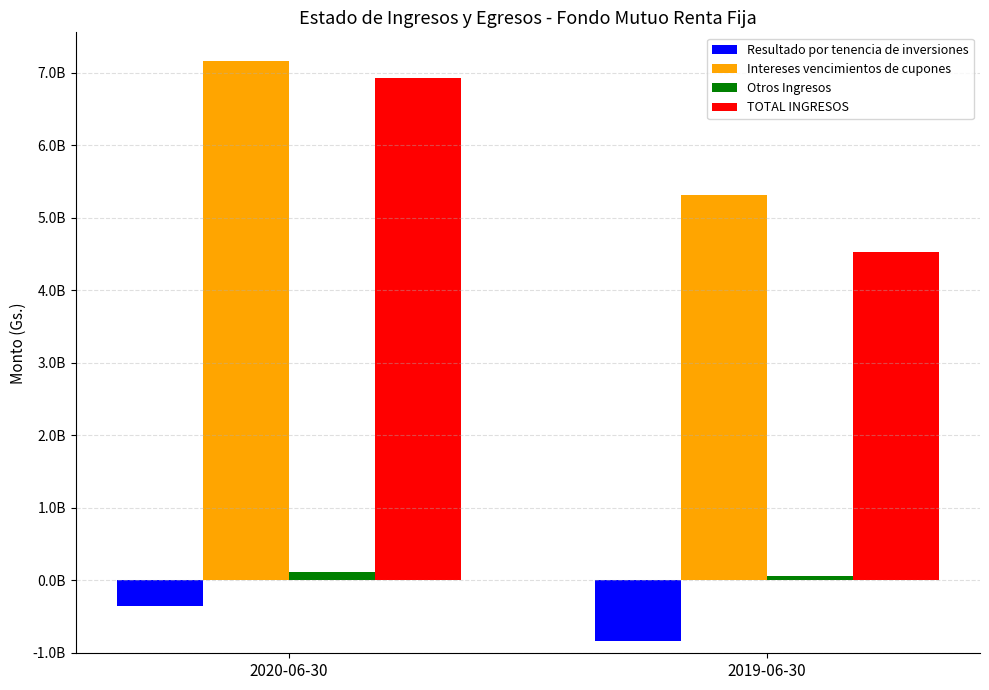

Read the Intereses vencimientos de cupones value at 2019-06-30, to the nearest 100.

5314191200